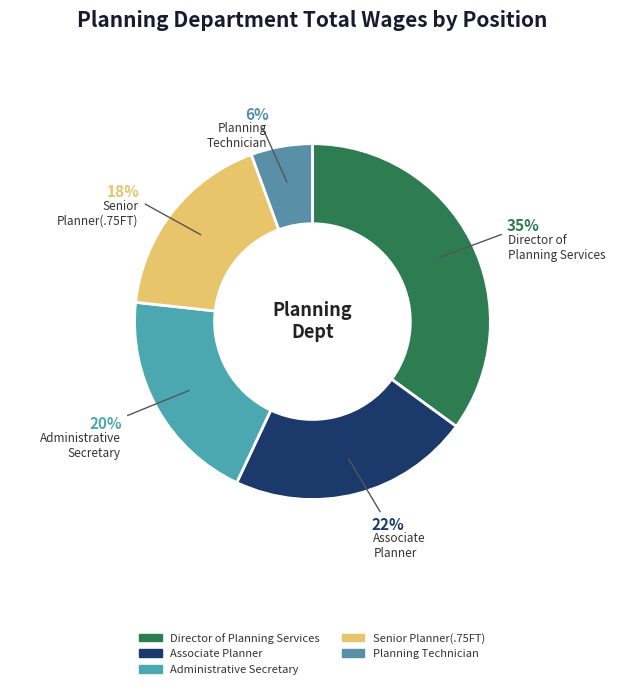

To the nearest percent, what percentage of the pie is Associate Planner?

22%